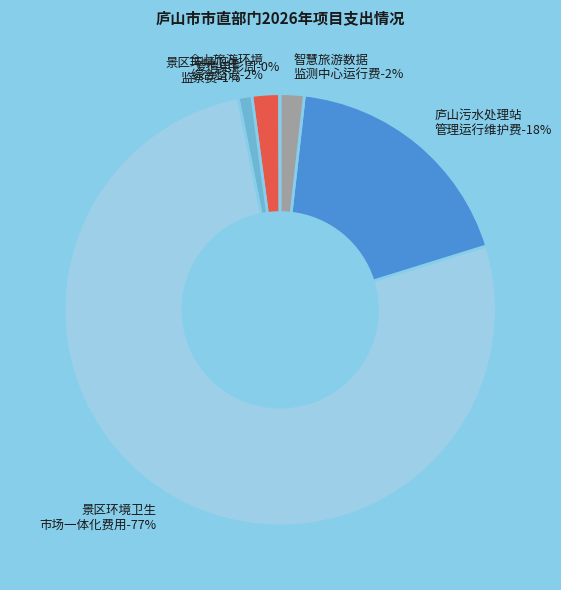

To the nearest percent, what is the difference between the largest and smallest slice percentages?

77%